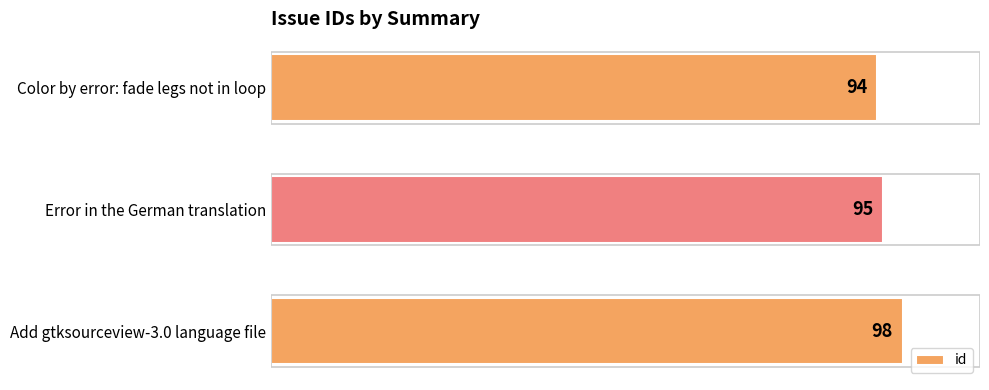

Rank the categories by value from lowest to highest.

Color by error: fade legs not in loop, Error in the German translation, Add gtksourceview-3.0 language file